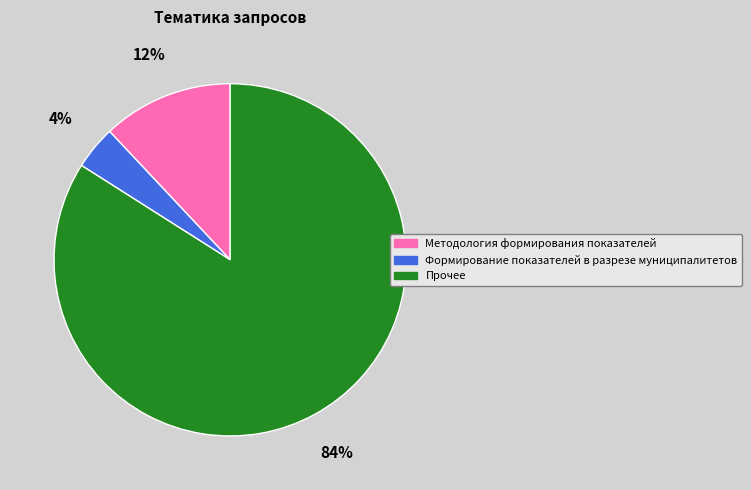

To the nearest percent, what is the difference between the largest and smallest slice percentages?

80%